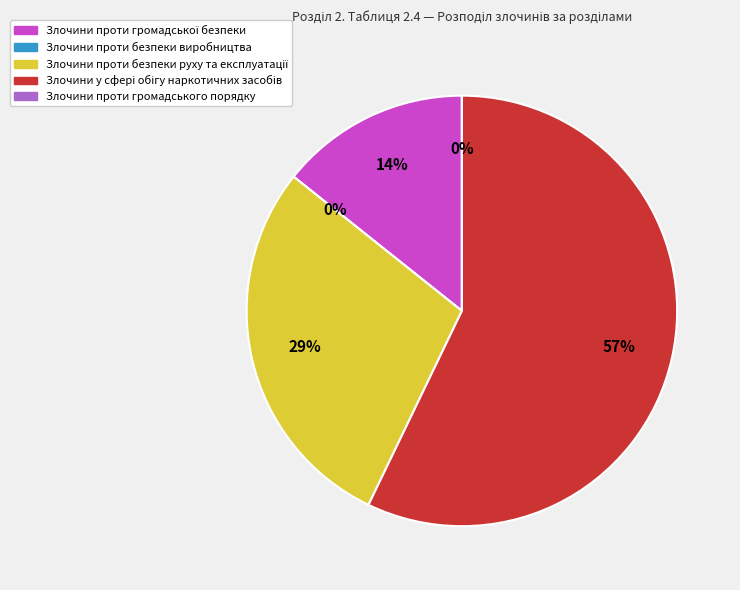

Rank the categories by value from highest to lowest.

Злочини у сфері обігу наркотичних засобів, Злочини проти безпеки руху та експлуатації, Злочини проти громадської безпеки, Злочини проти безпеки виробництва, Злочини проти громадського порядку та моральності